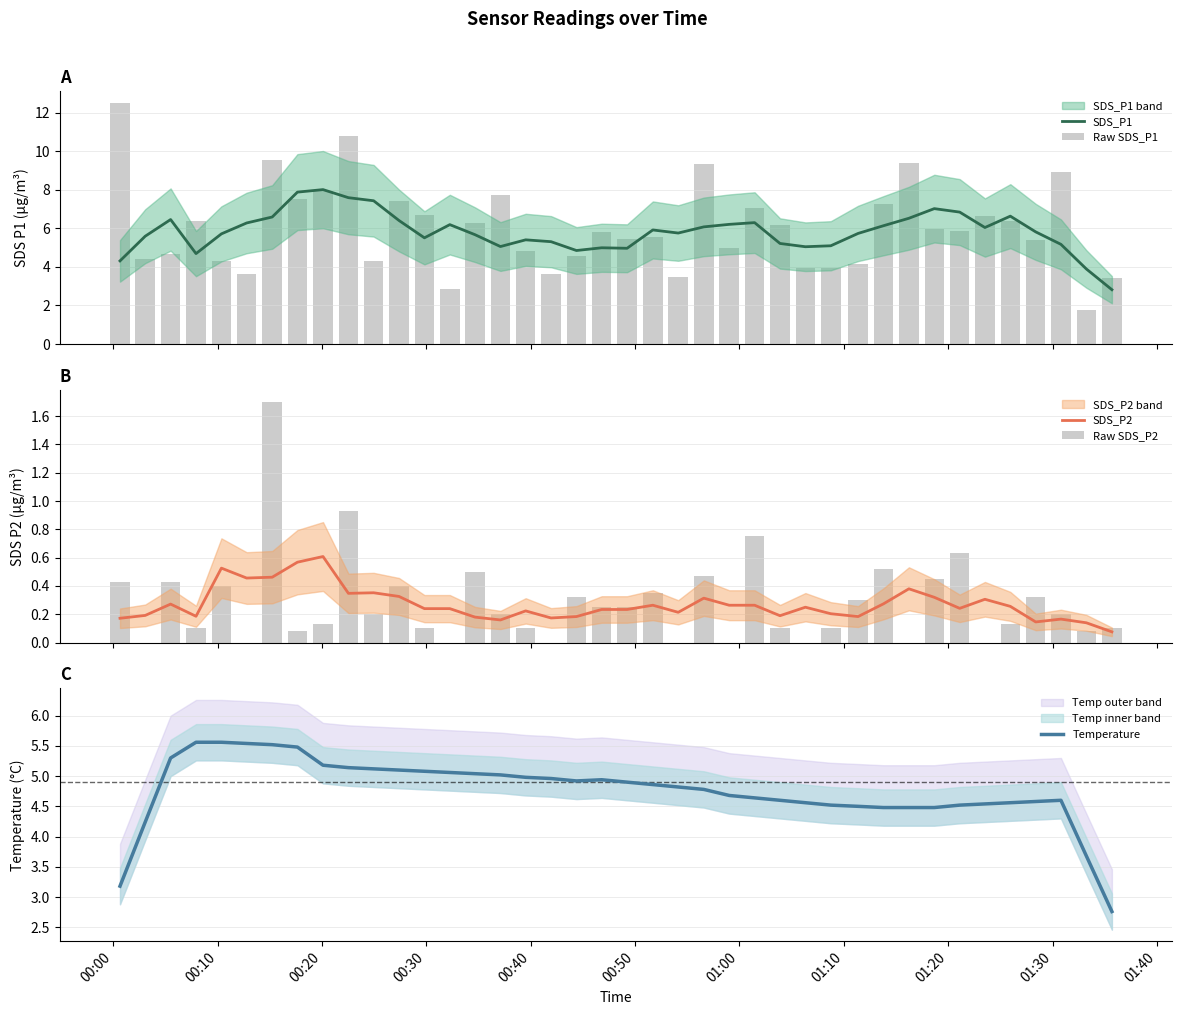

What is the lowest value of the Temperature series?

2.8